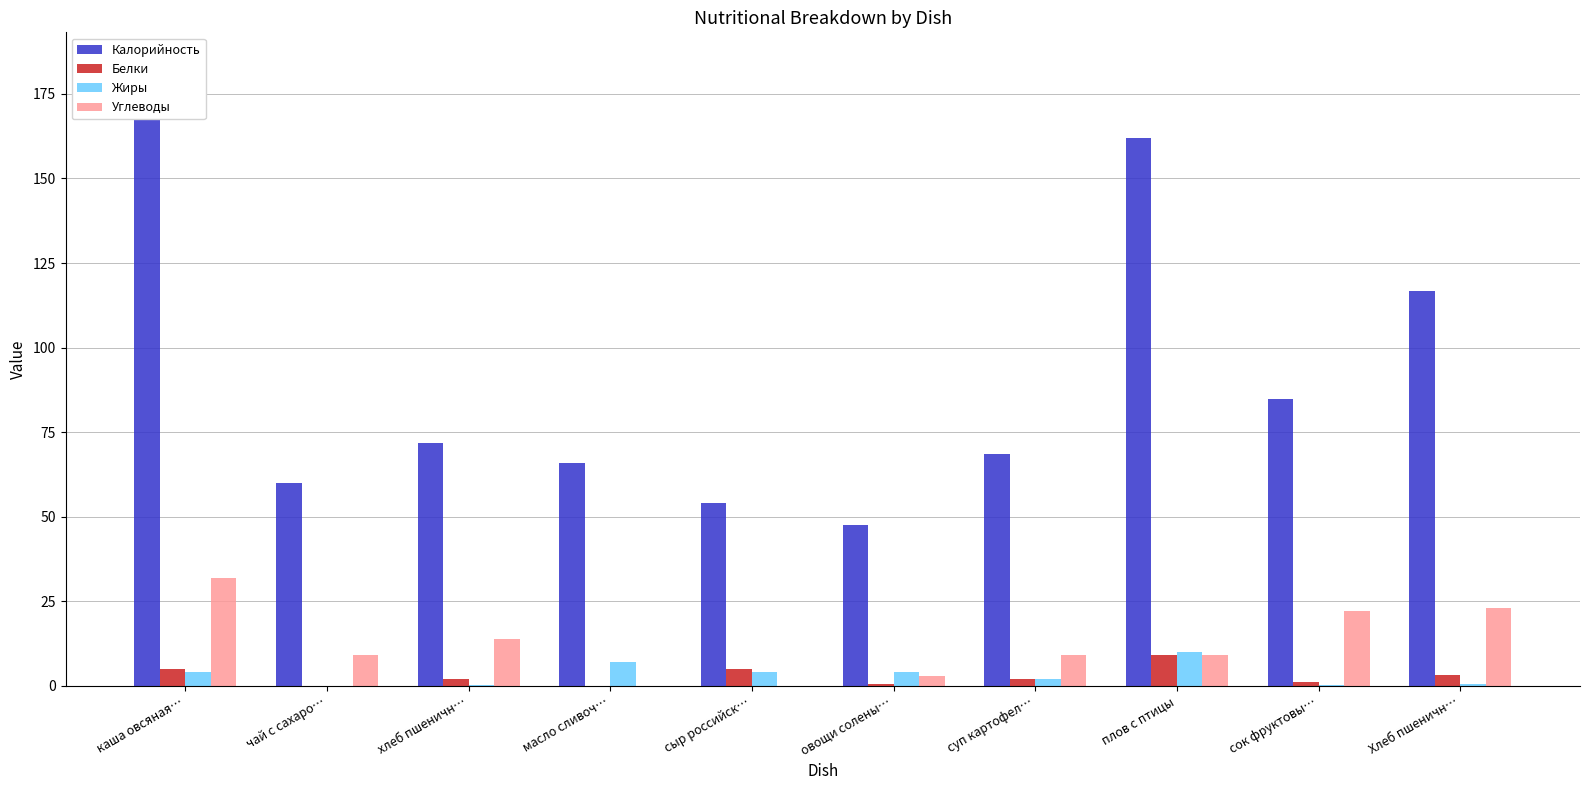

At which category is the sum across all series the highest?

каша овсяная…